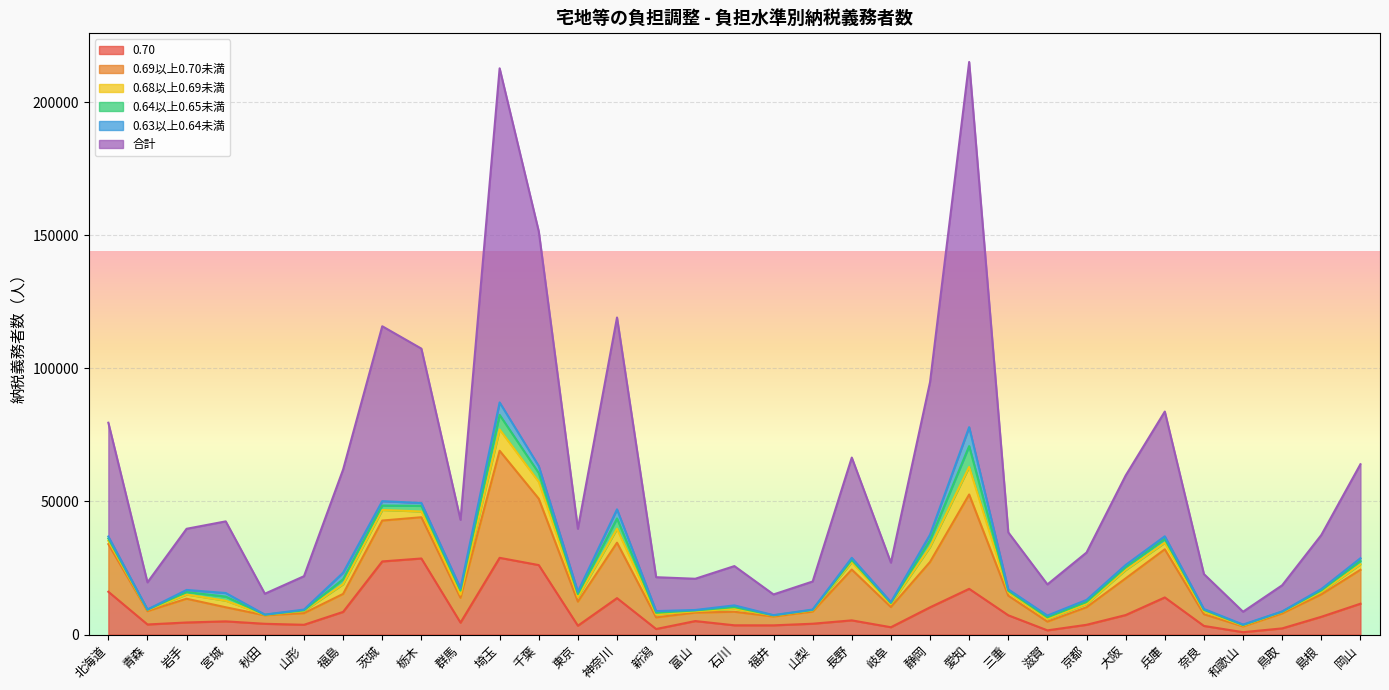

What is the label of the 9th point from the left?

栃木